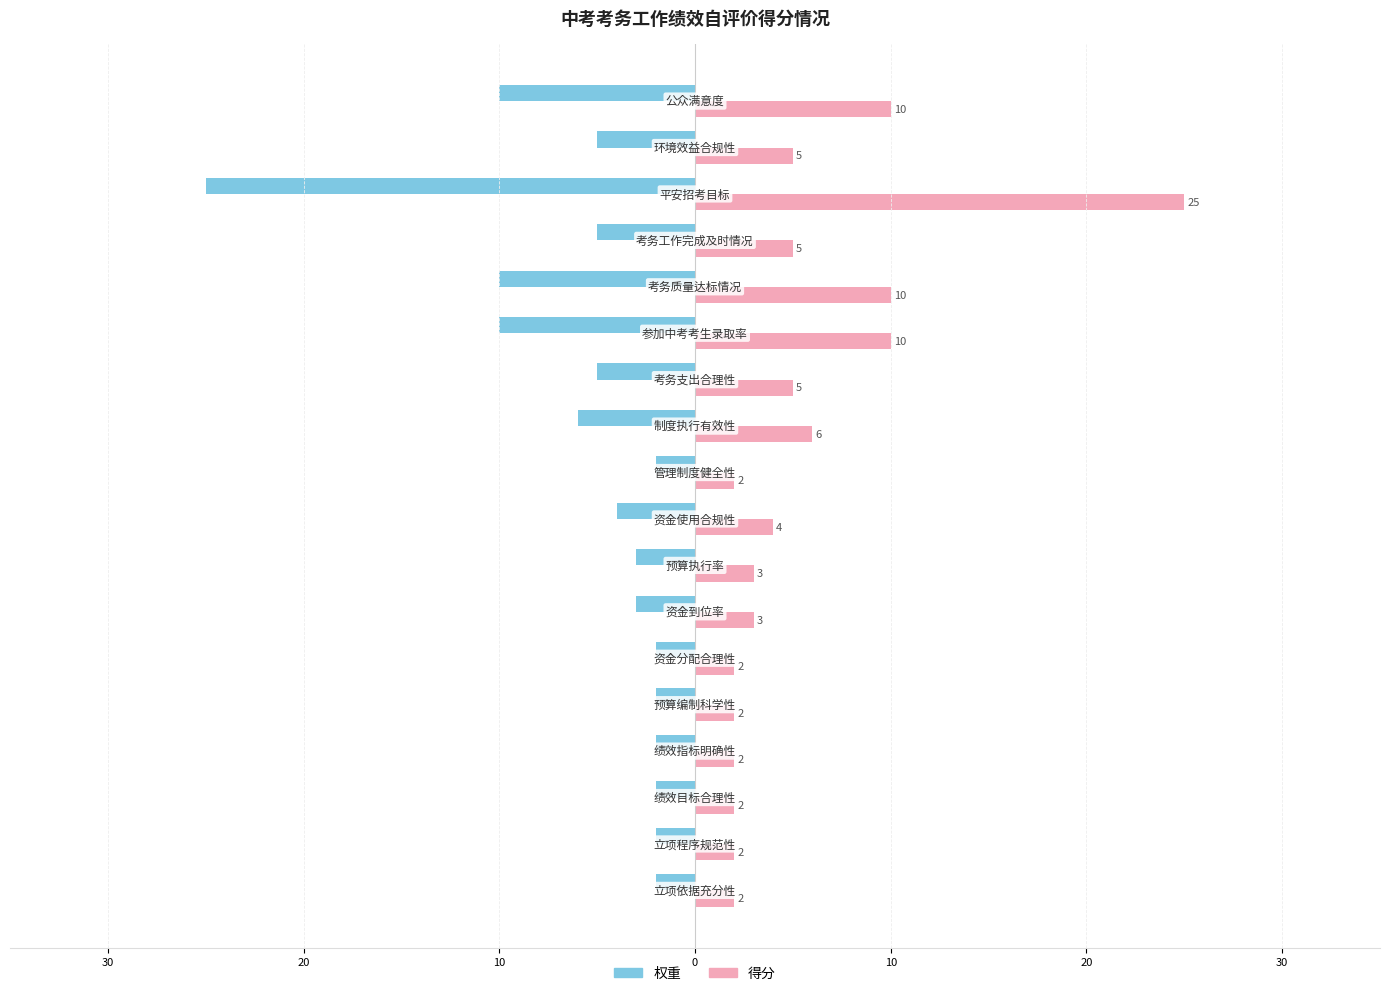

What are all the series names shown in the legend?

权重, 得分